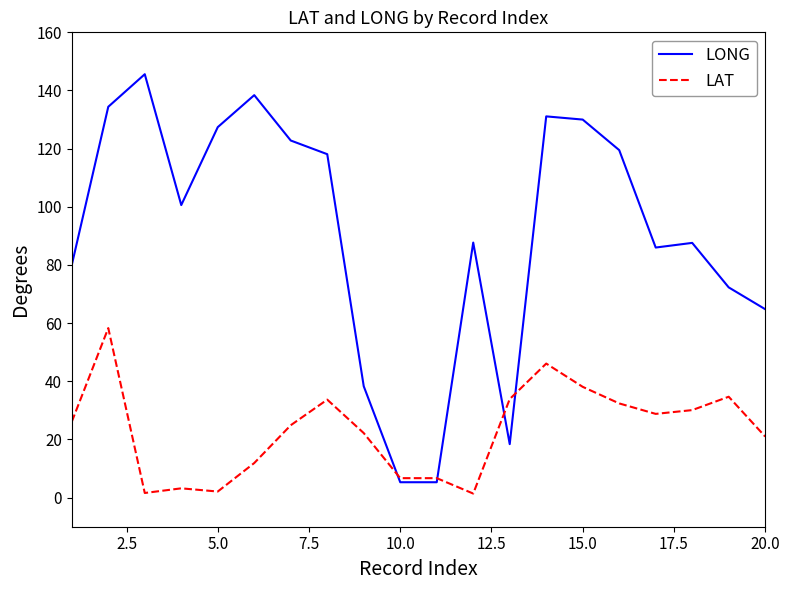

What is the lowest value of the LONG series?

5.3